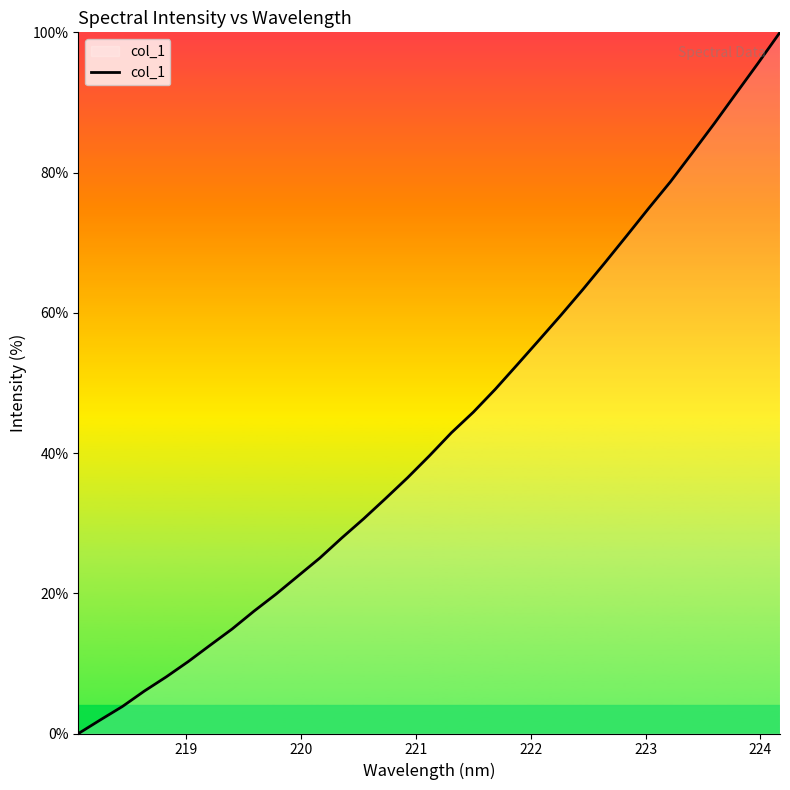

What is the greatest value displayed?

100.0